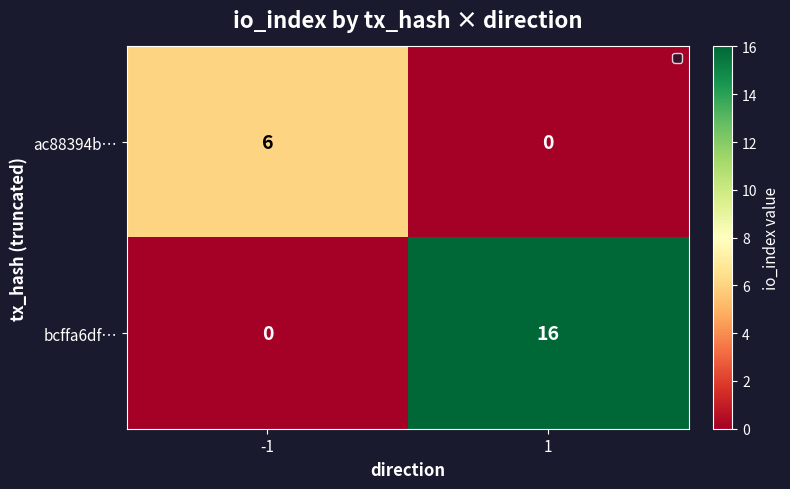

At which category is the sum across all series the highest?

1